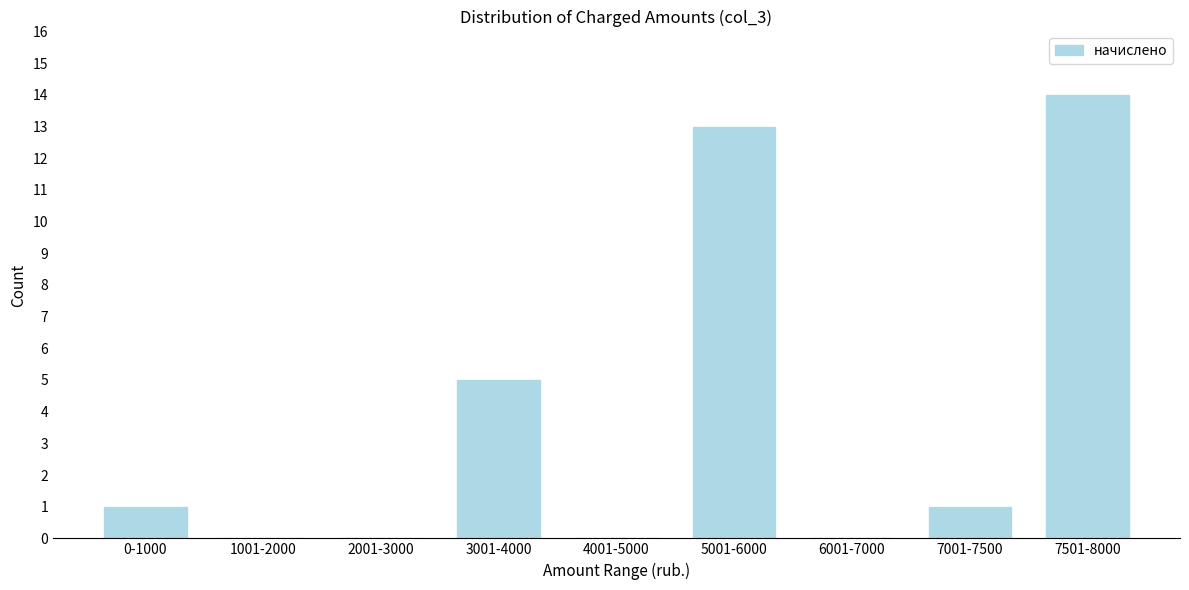

Reading left to right, extract all data points from this chart.

0-1000=1	1001-2000=0	2001-3000=0	3001-4000=5	4001-5000=0	5001-6000=13	6001-7000=0	7001-7500=1	7501-8000=14